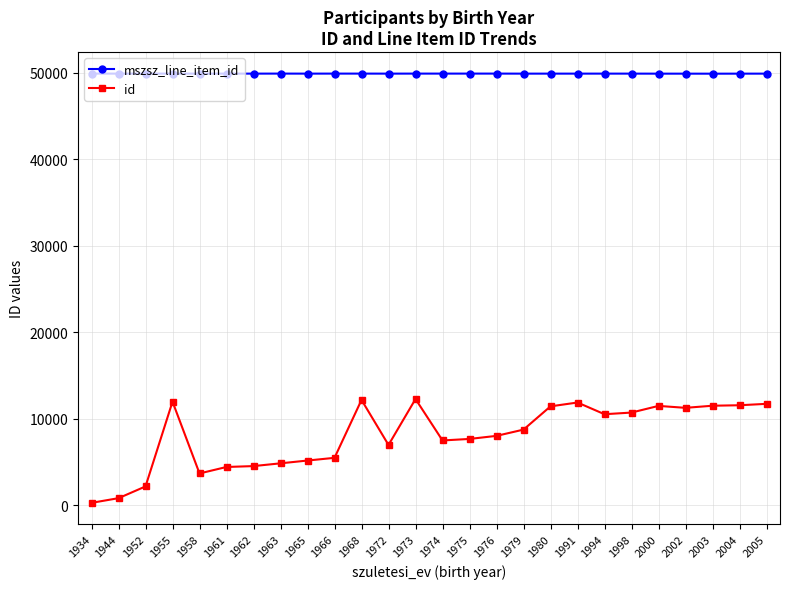

Where is the first local maximum for id?

1955